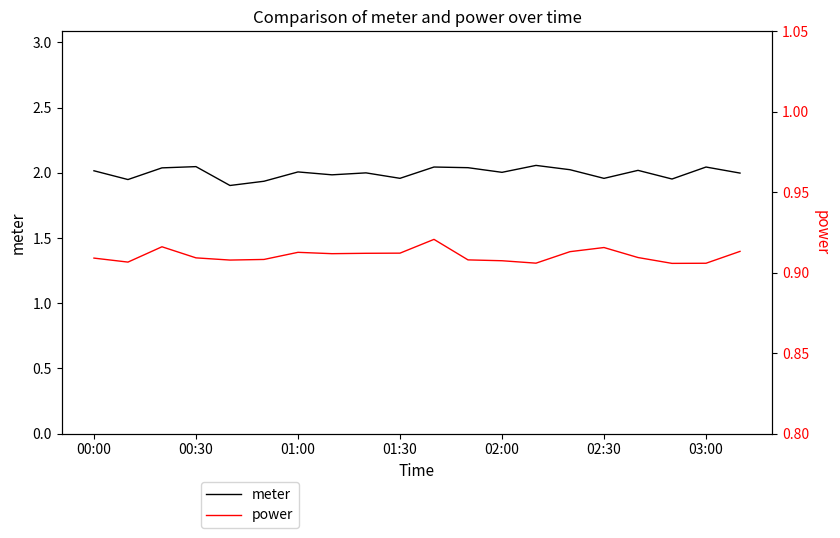

At which label does meter first exceed 2?

00:00